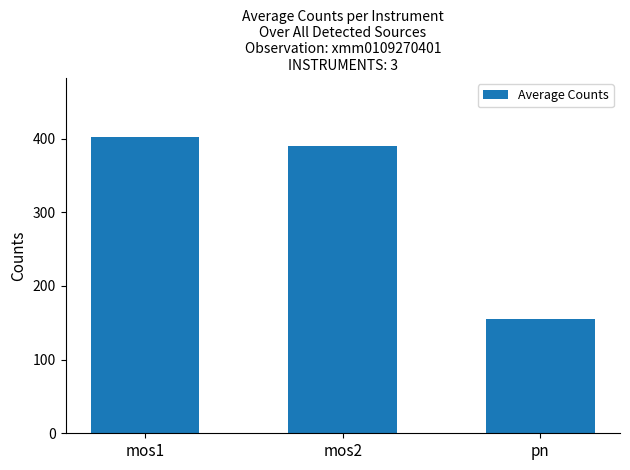

Where does the data first go above 389?

mos1